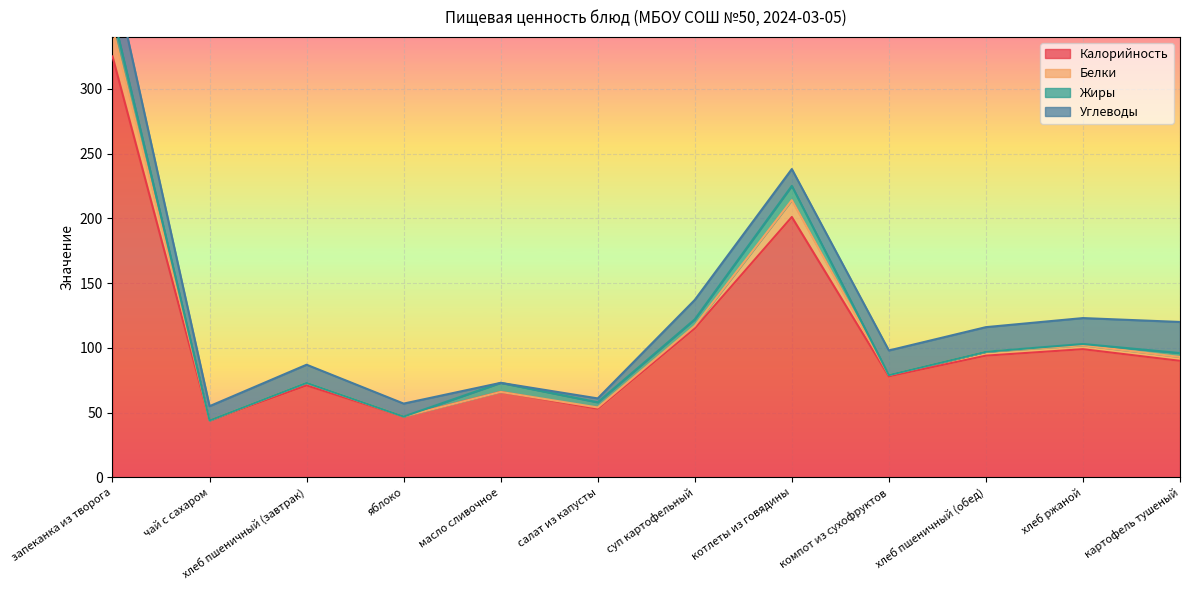

True or false: Калорийность and Белки intersect in this chart.

False